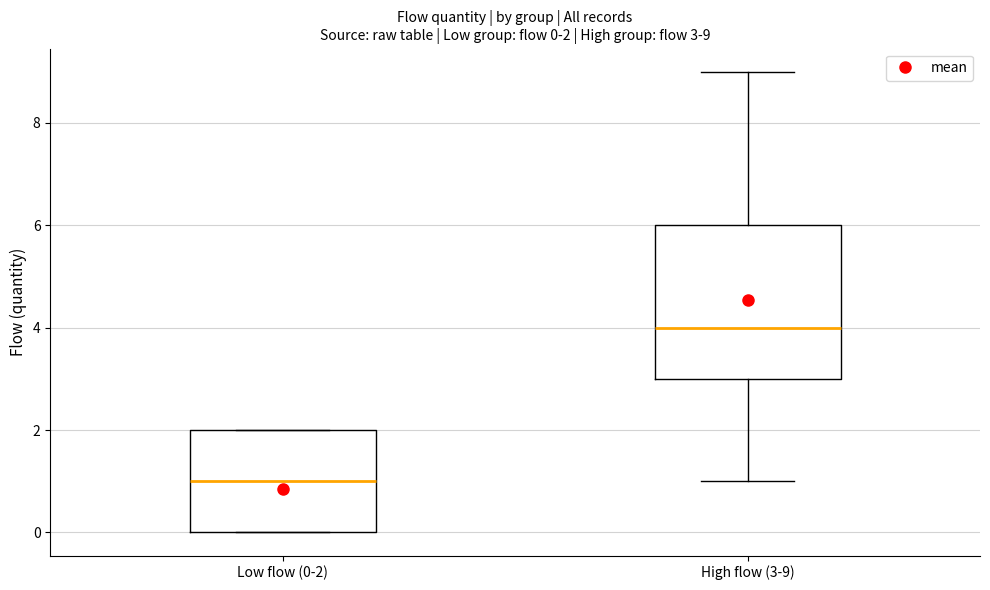

Which box is the tallest, from its lower edge to its upper edge?

High flow (3-9)